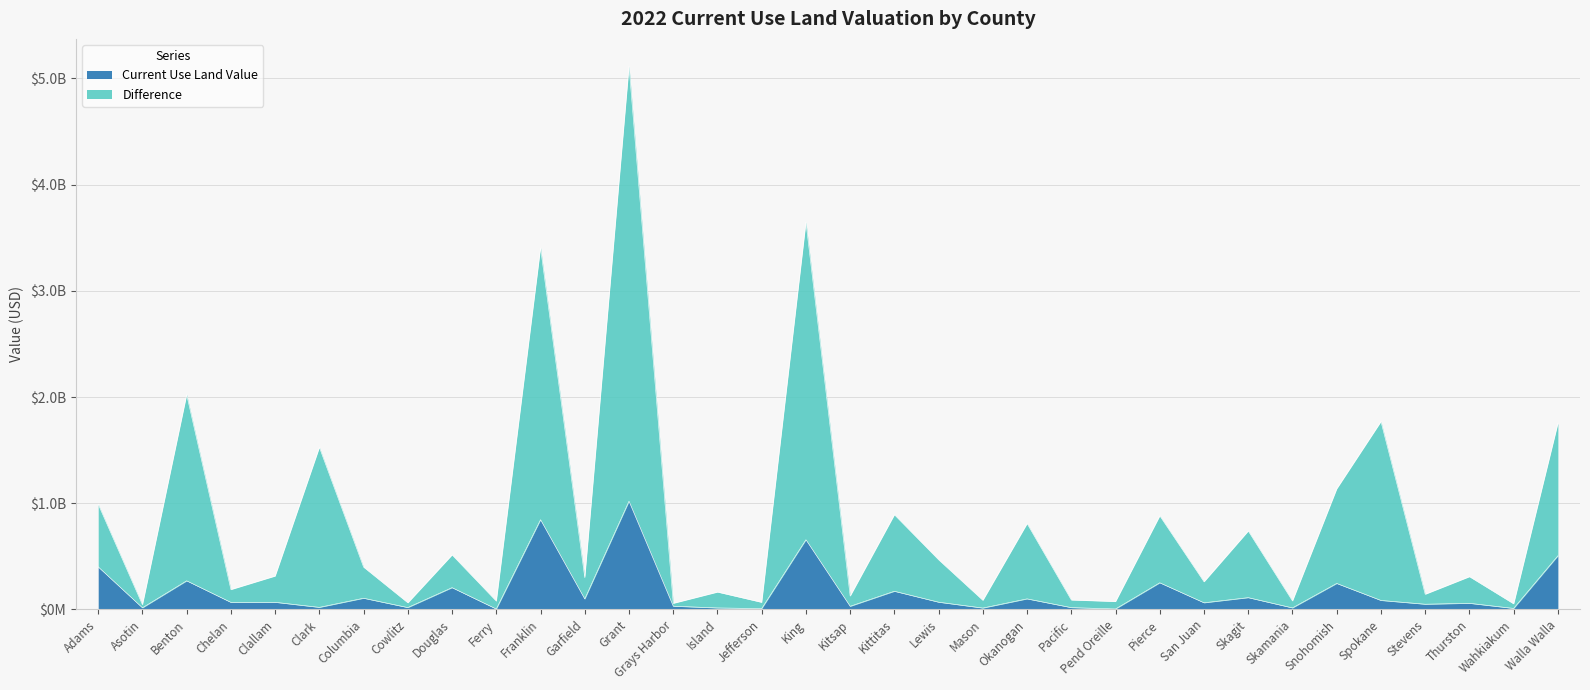

What is the label of the 2nd point from the right?

Wahkiakum